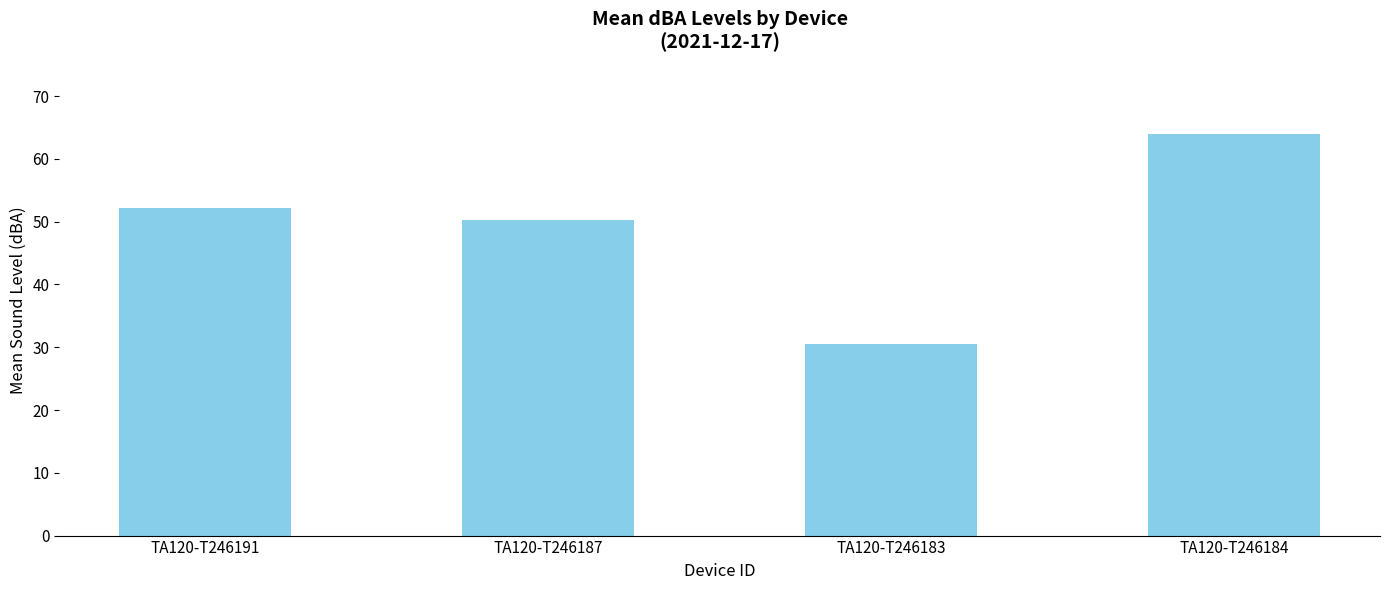

What position from the left is TA120-T246187?

2